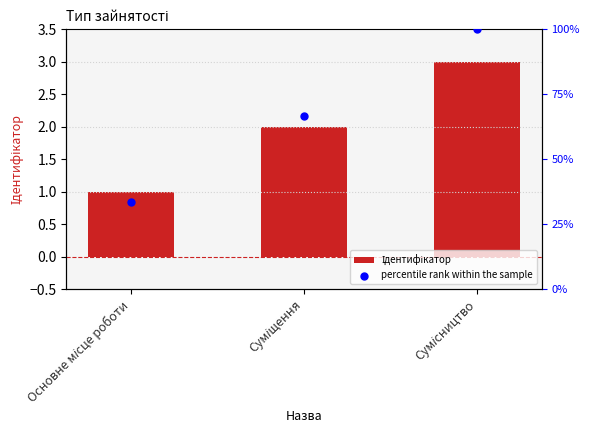

What are all the series names shown in the legend?

Ідентифікатор, percentile rank within the sample